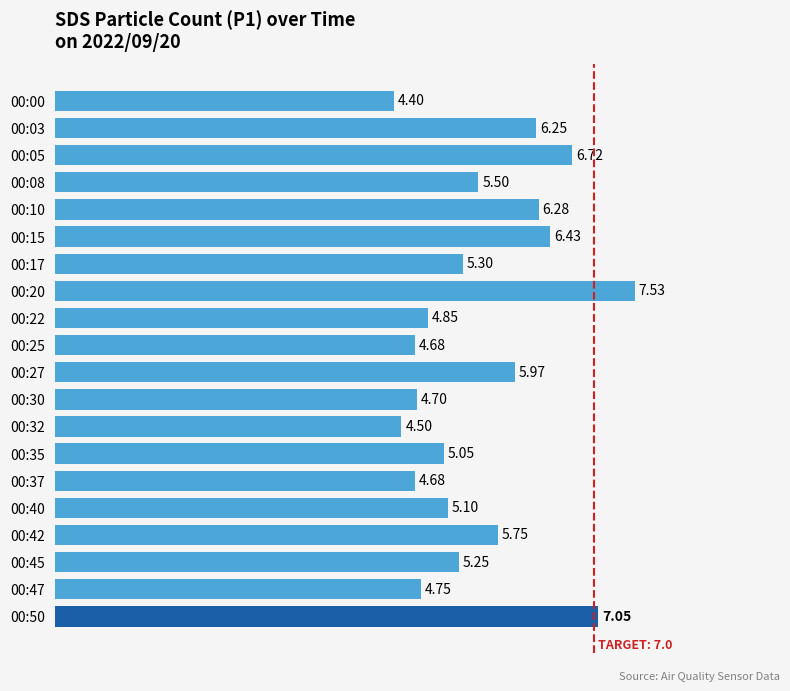

What is the sum of the values at 00:10 and 00:03?

12.5